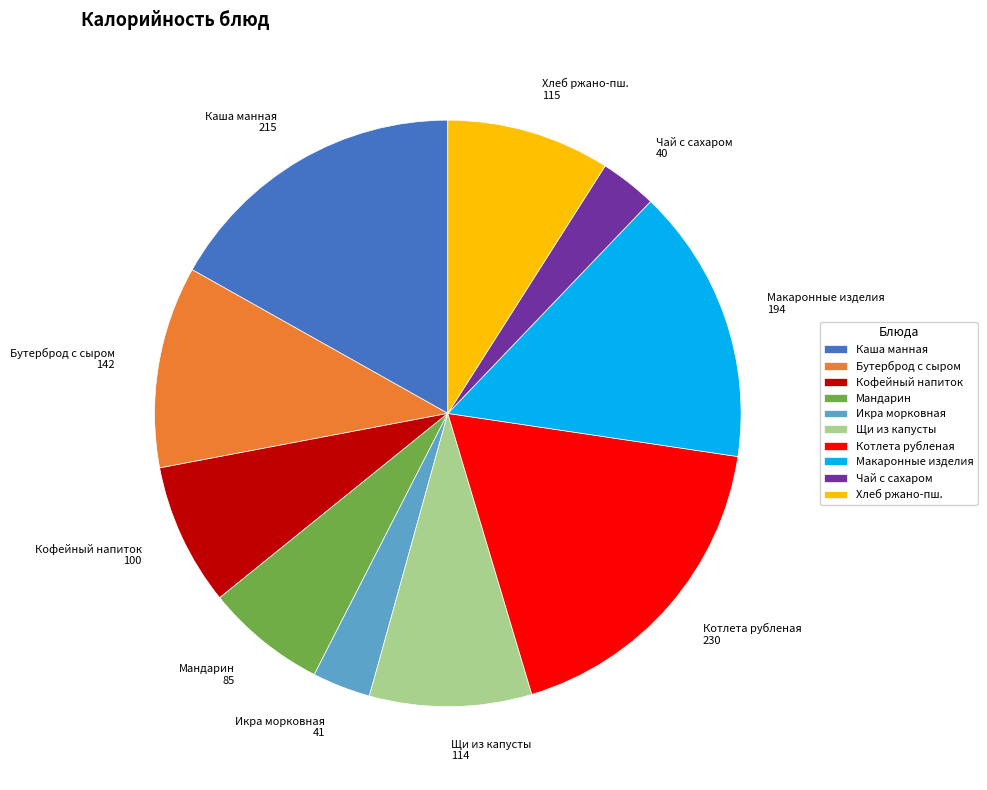

Between Икра морковная and Щи из капусты, which is larger?

Щи из капусты